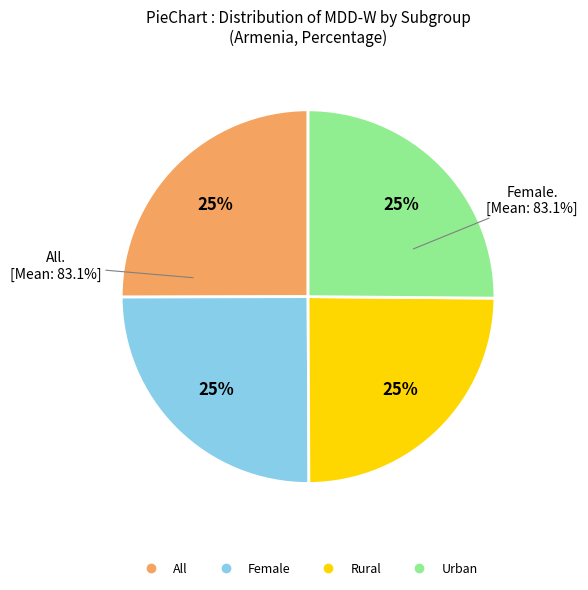

Which category has the smallest portion of the pie?

Rural